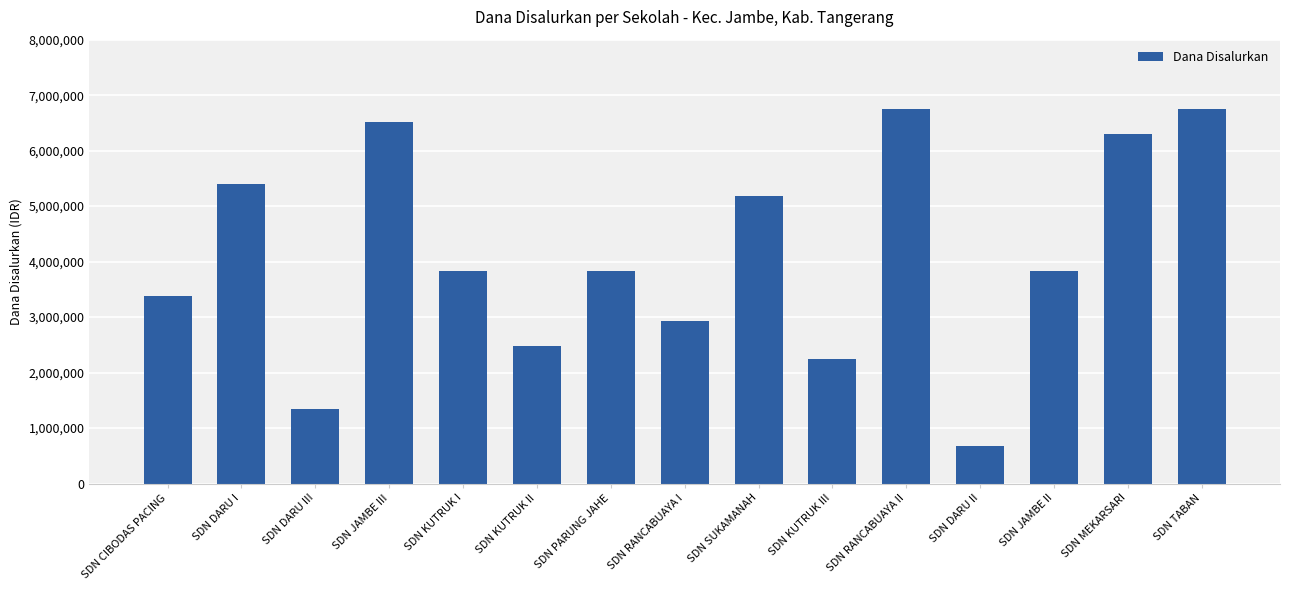

How many distinct data groups are displayed?

1